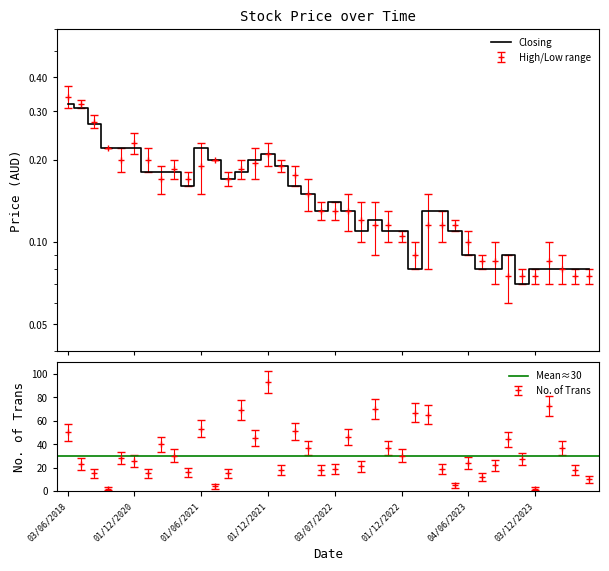

Is it true that No. of Trans equals 69.0 at 13?

True